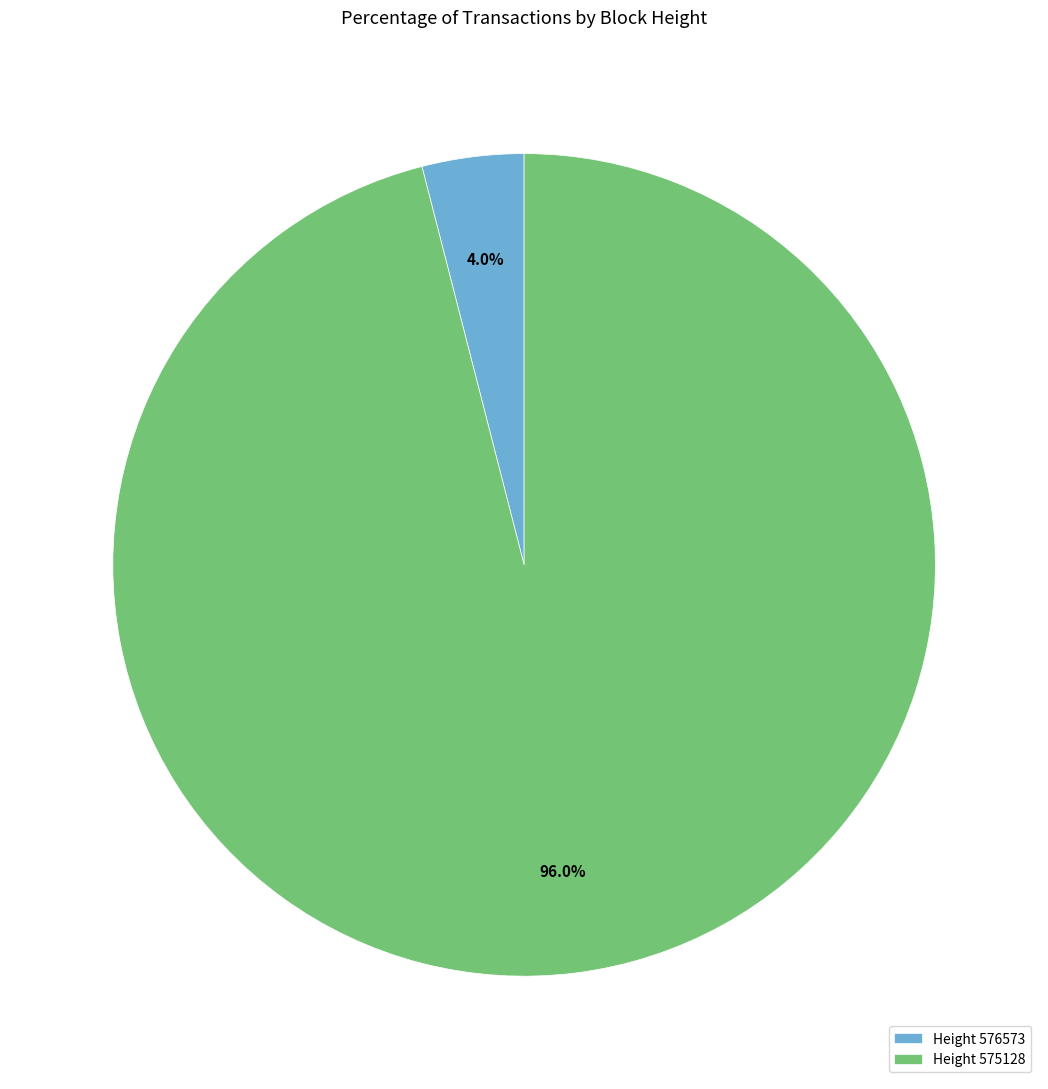

How many segments does this pie chart have?

2